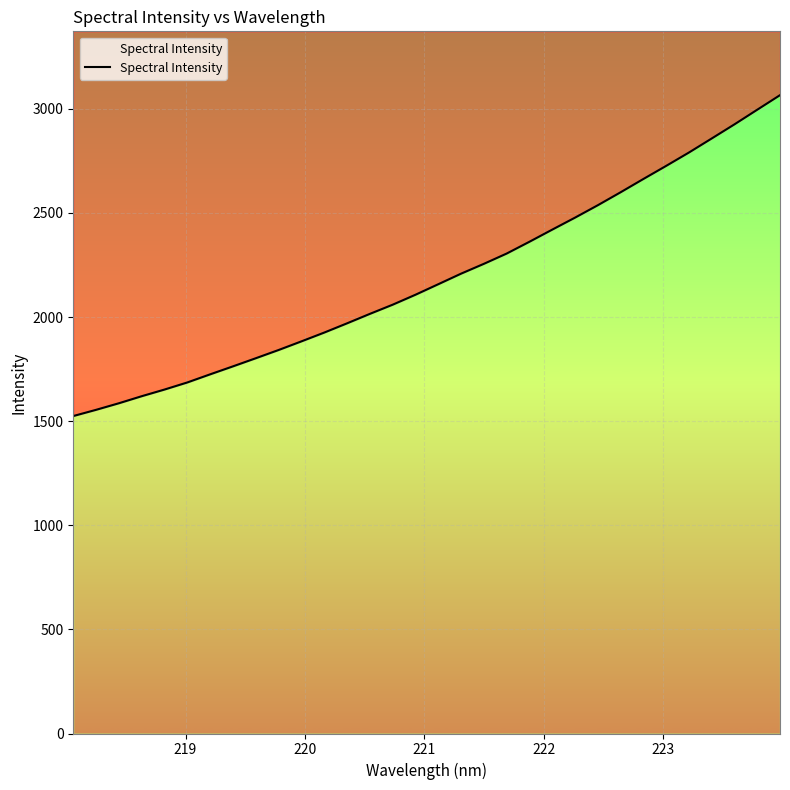

What is the difference between the maximum and second lowest values?

1511.0